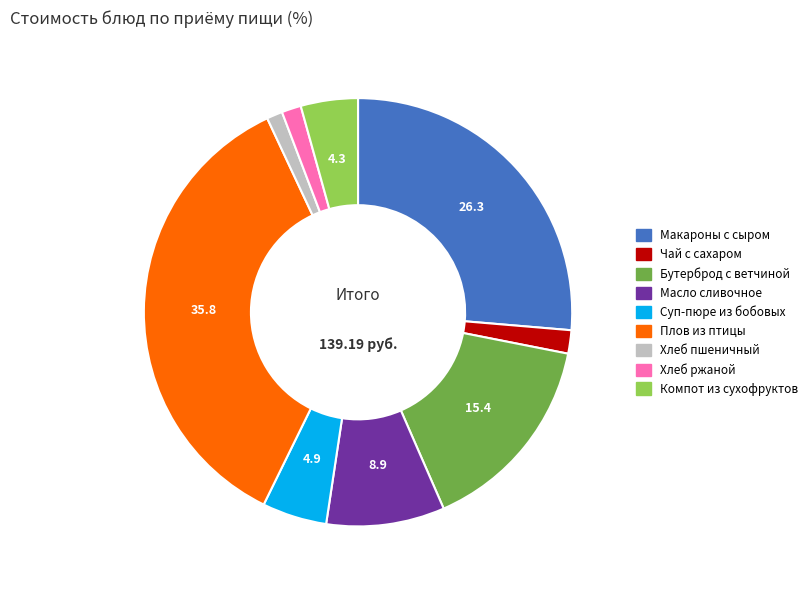

How many slices are in this pie chart?

9